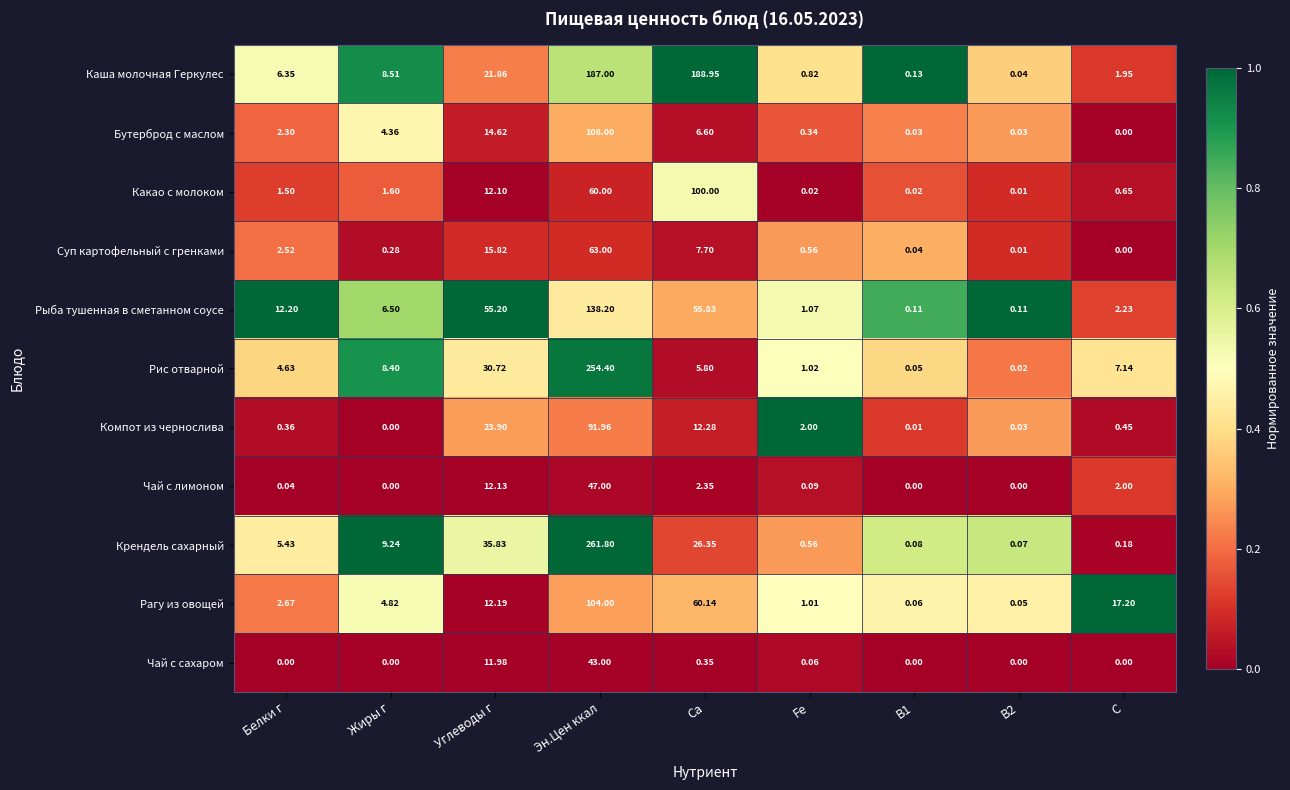

Which series has the largest total across all categories?

Каша молочная Геркулес